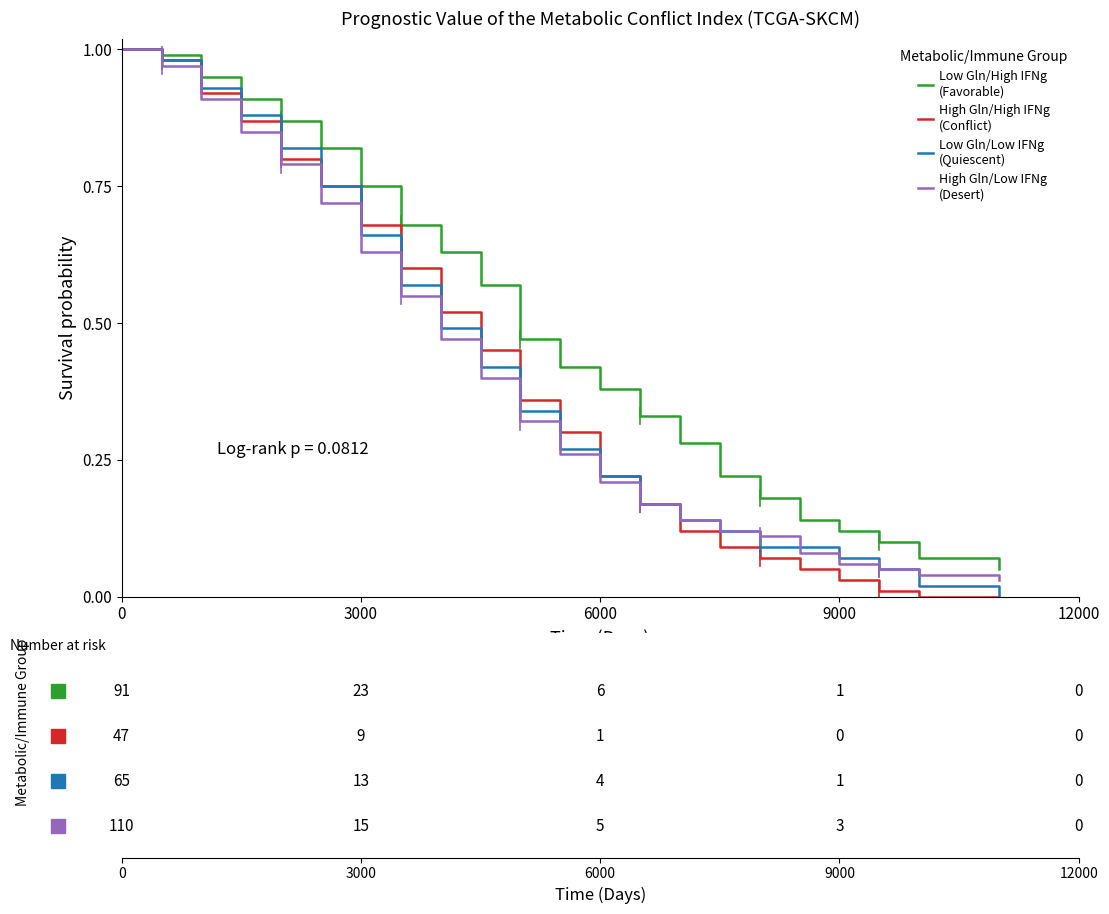

True or false: High Gln/Low IFNg
(Desert) has a value of 0.0 at 16.

False